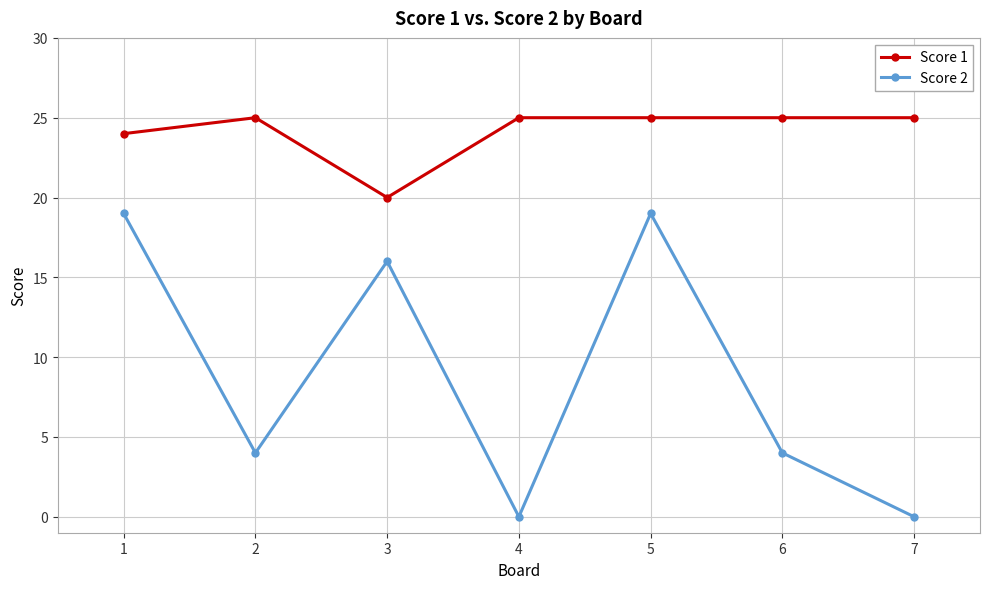

At how many categories does at least one series exceed 0?

7